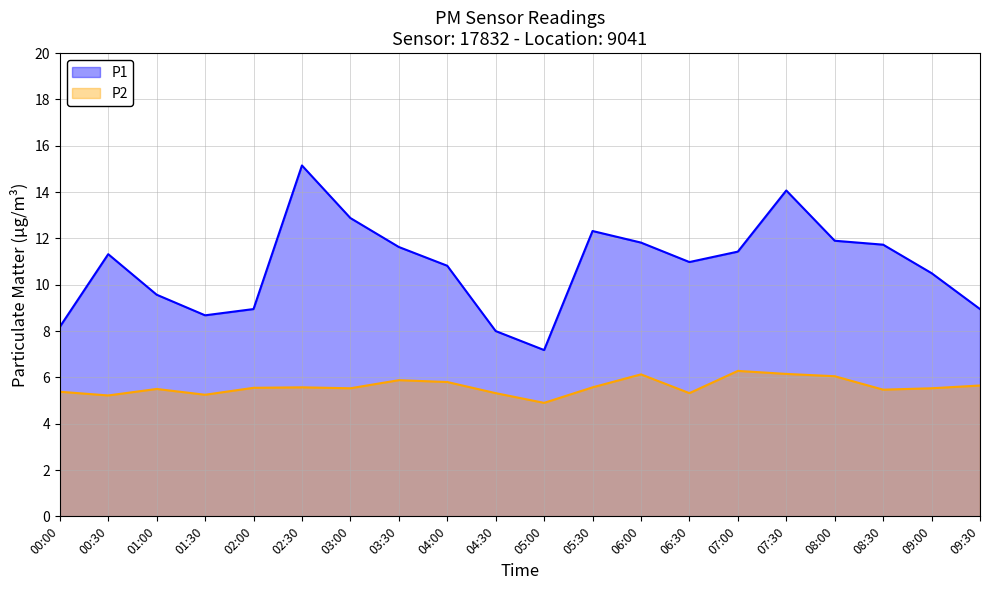

Does the chart display data point markers on the line(s)?

No